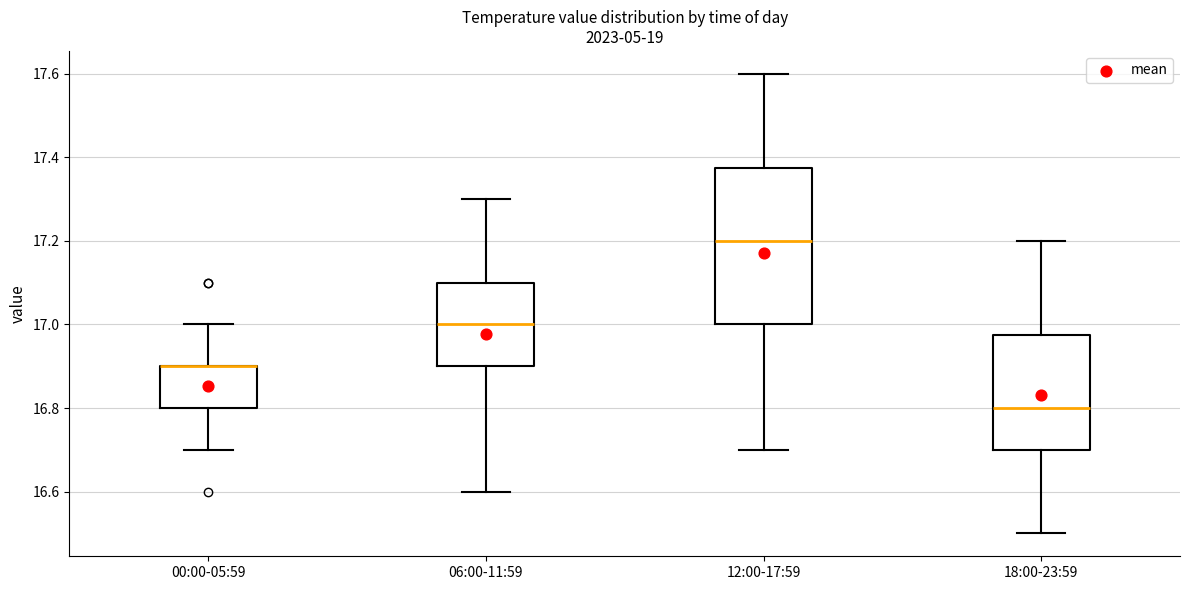

Comparing the boxes themselves (not the whiskers), which one is the tallest?

12:00-17:59